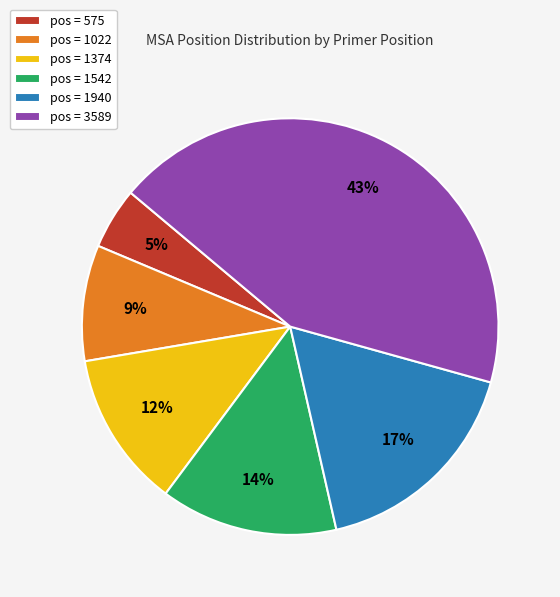

To the nearest percent, what portion does pos = 575 represent?

5%